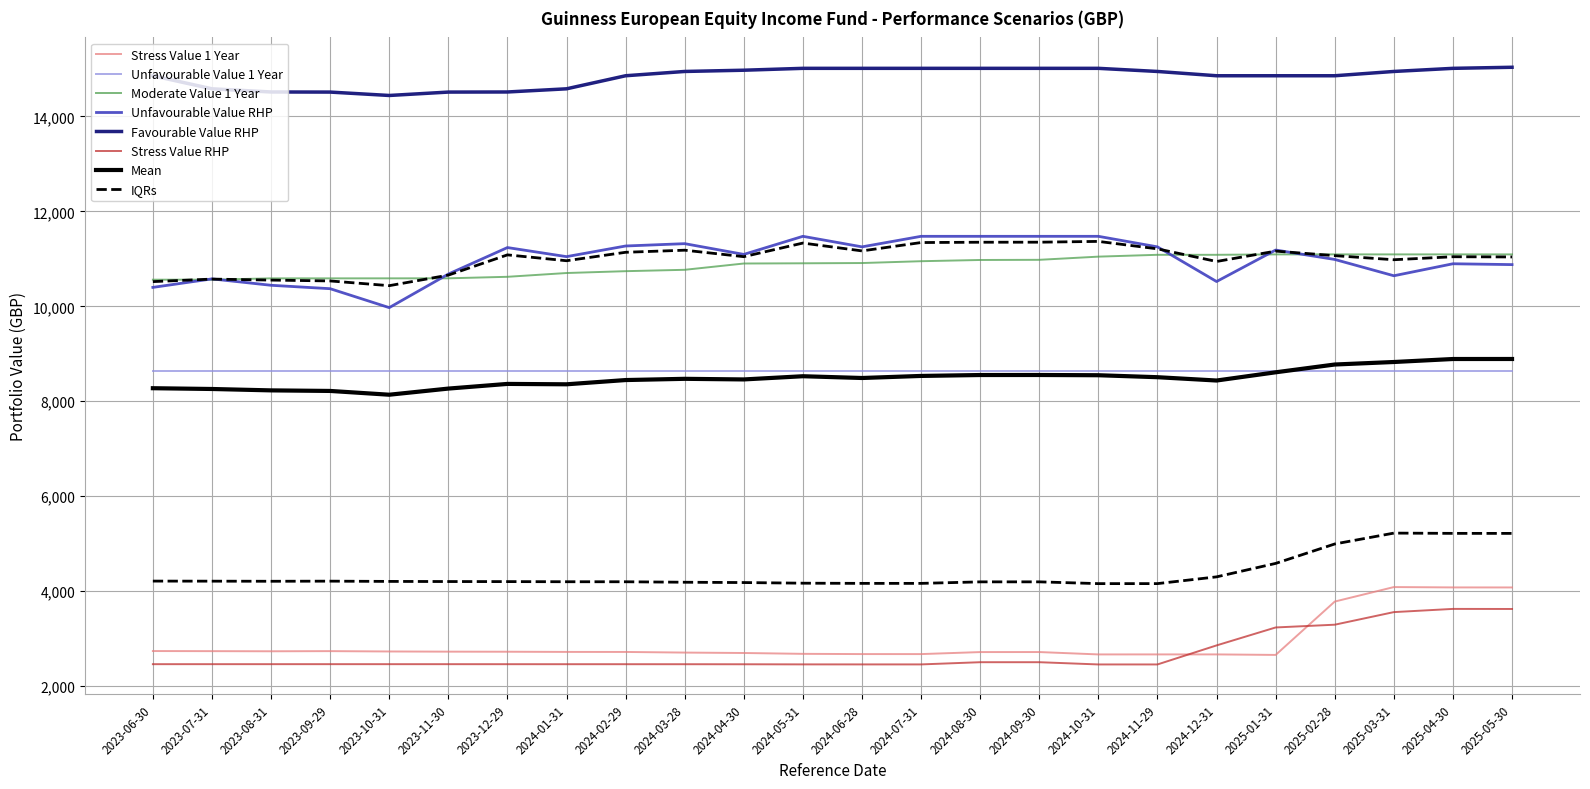

Is it true that Moderate Value 1 Year equals 10561.7 at 2023-06-30?

True